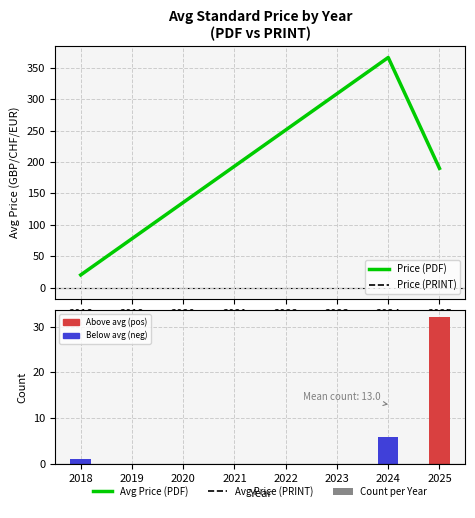

What is the value of the Price (PDF) bar at the 2nd from the left?

366.3